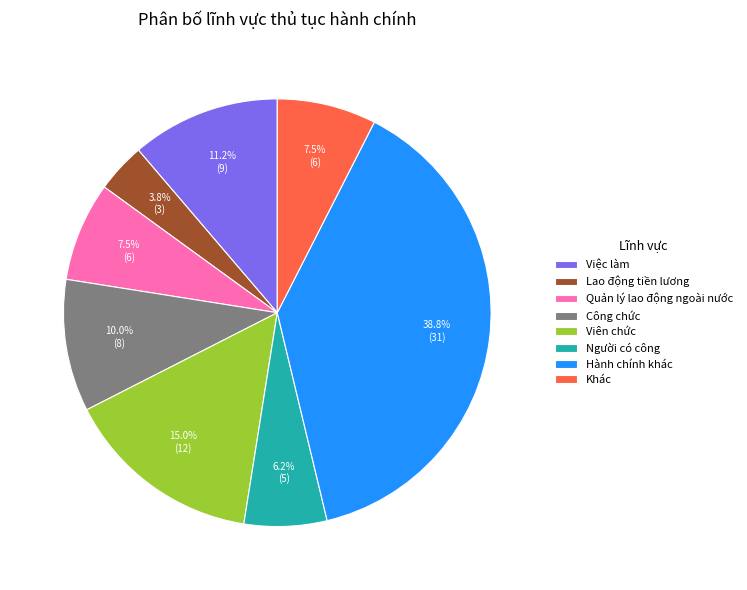

How many slices are in this pie chart?

8